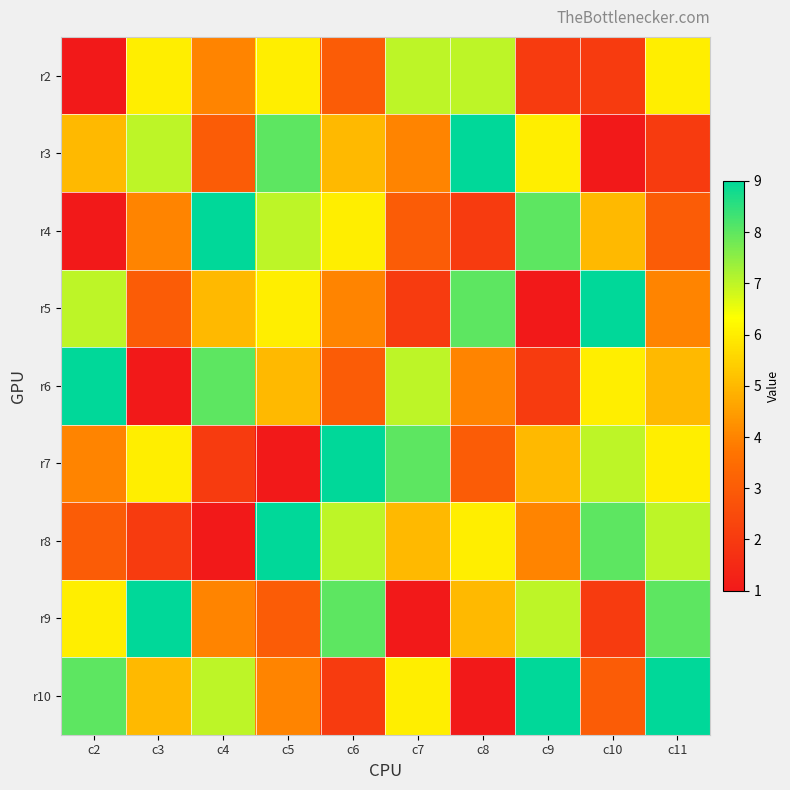

What is the spread (max minus min) of values at c7?

7